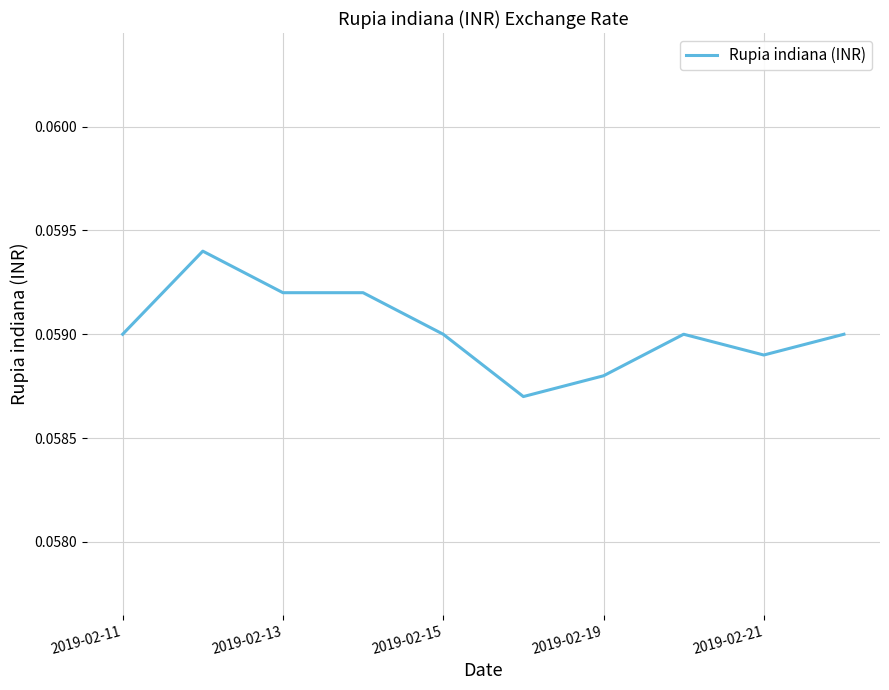

Does the chart have visible grid lines?

Yes